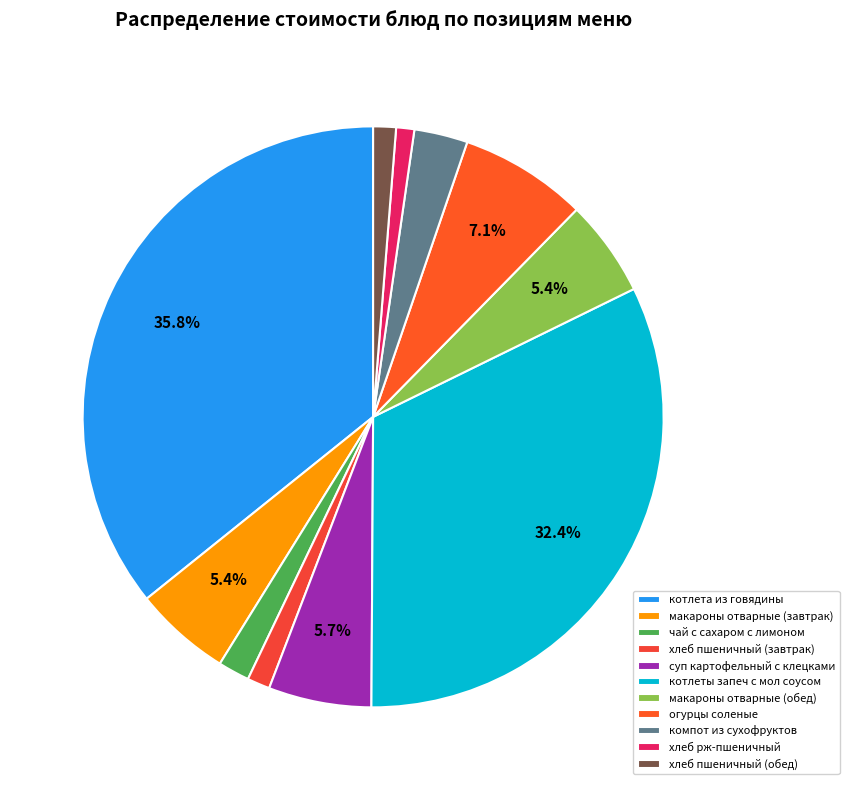

Which category has the smallest portion of the pie?

хлеб рж-пшеничный